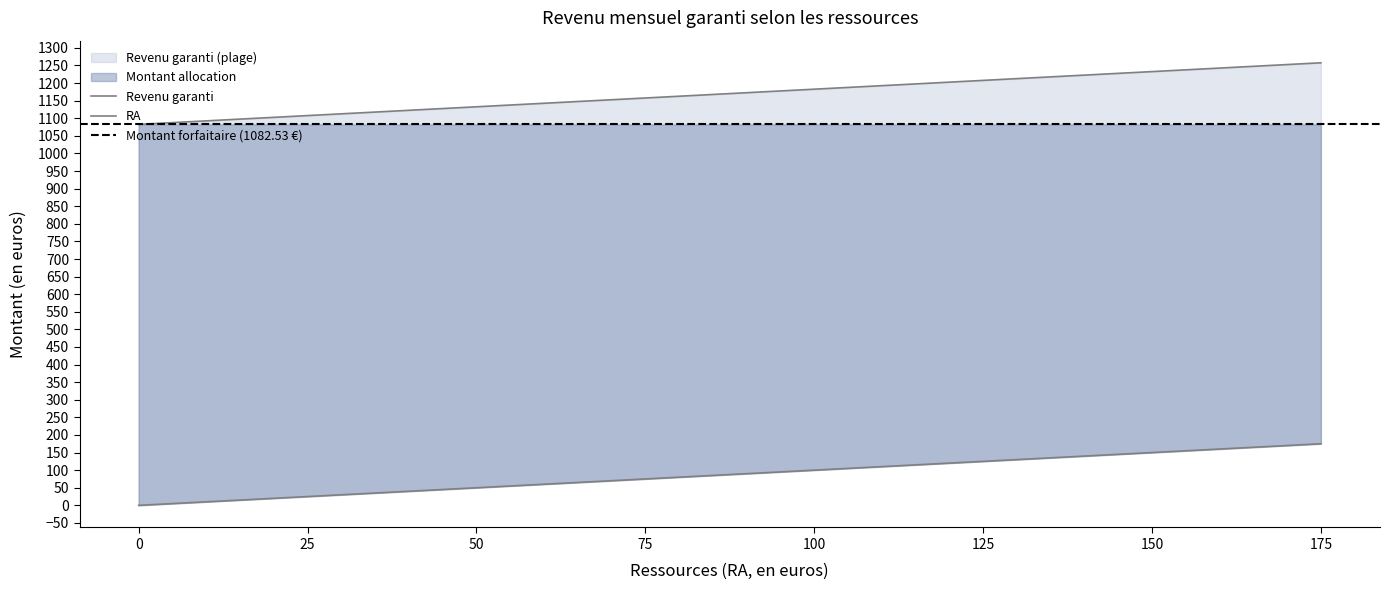

How many lines are shown in the chart?

2